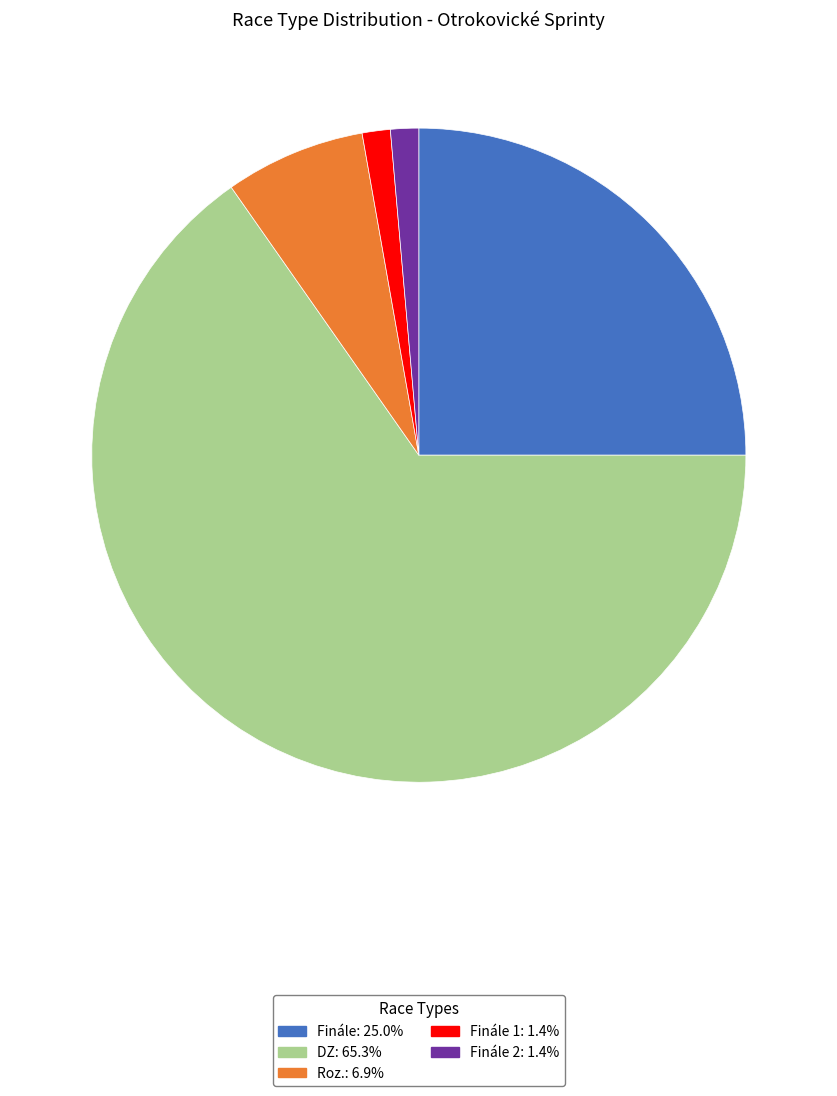

Which slice is the largest?

DZ